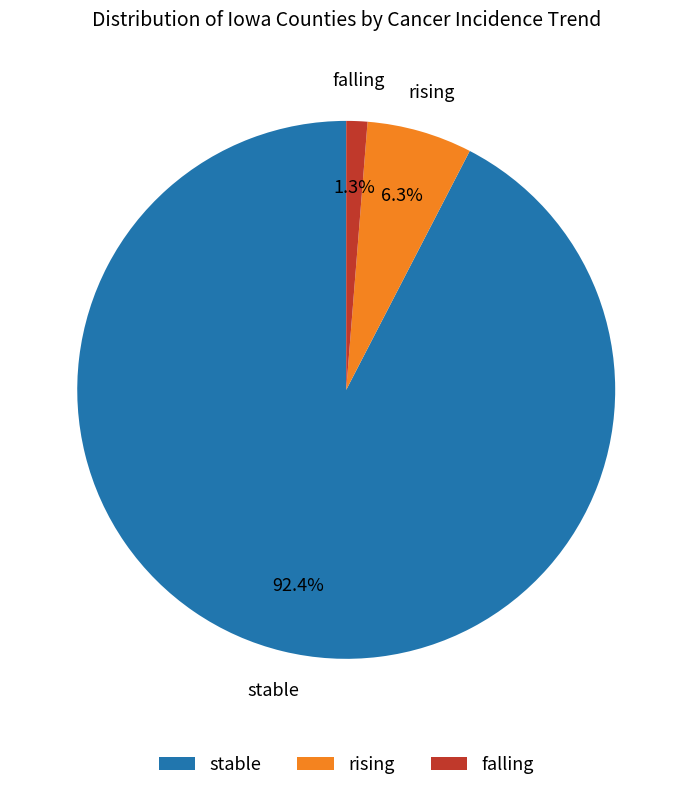

Does falling represent more than half of the total?

No